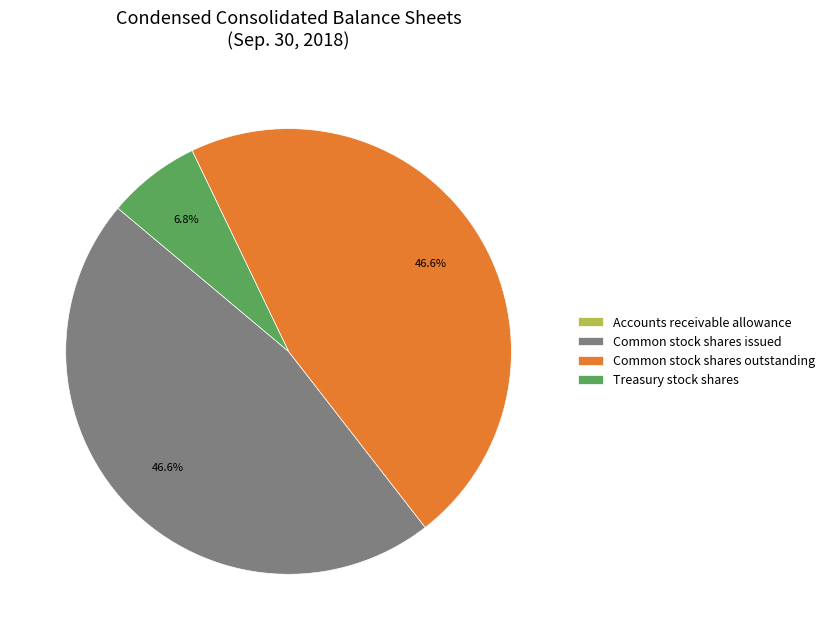

What is the total percentage of Common stock shares issued and Treasury stock shares?

53.4%